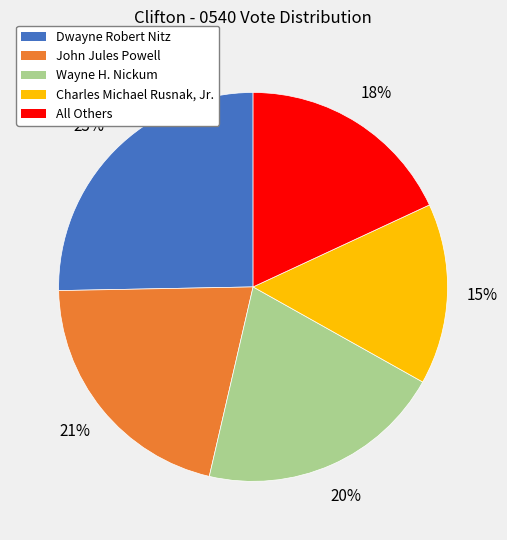

To the nearest percent, what is the difference between the largest and smallest slice percentages?

10%